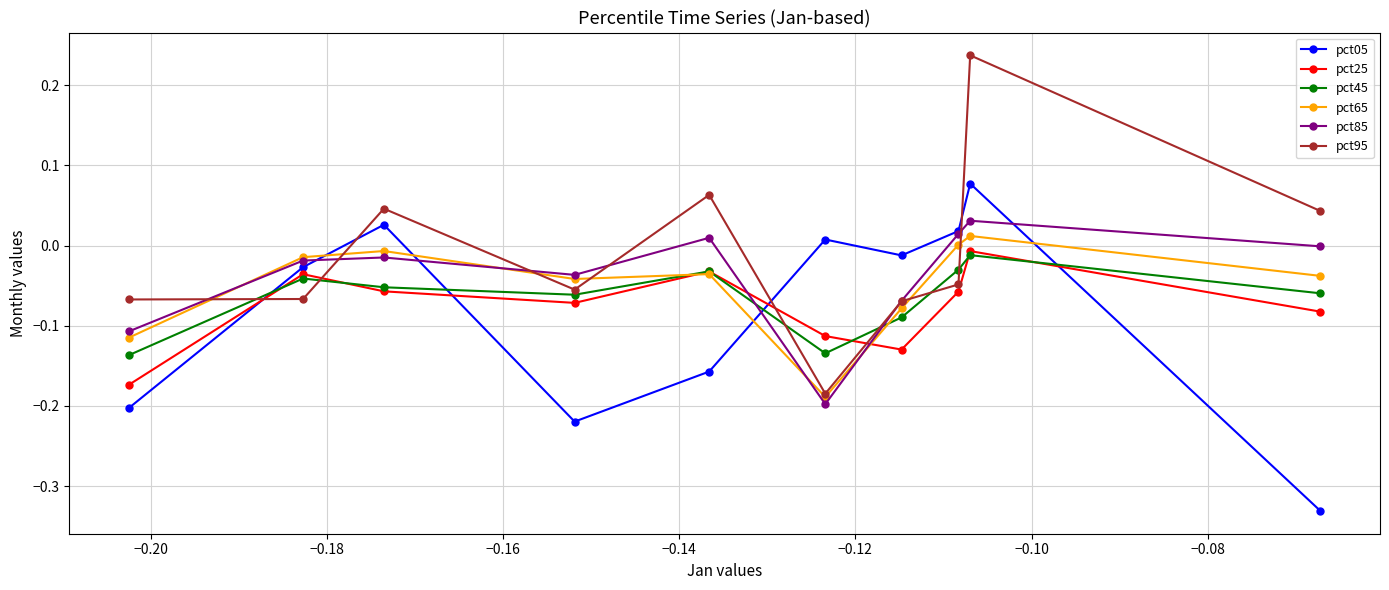

What are all the series names shown in the legend?

pct05, pct25, pct45, pct65, pct85, pct95